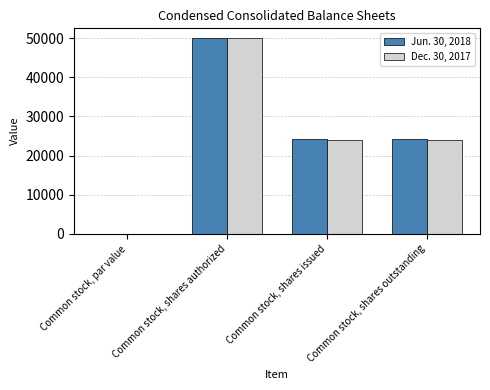

What is the sum of all Jun. 30, 2018 values?

98440.0